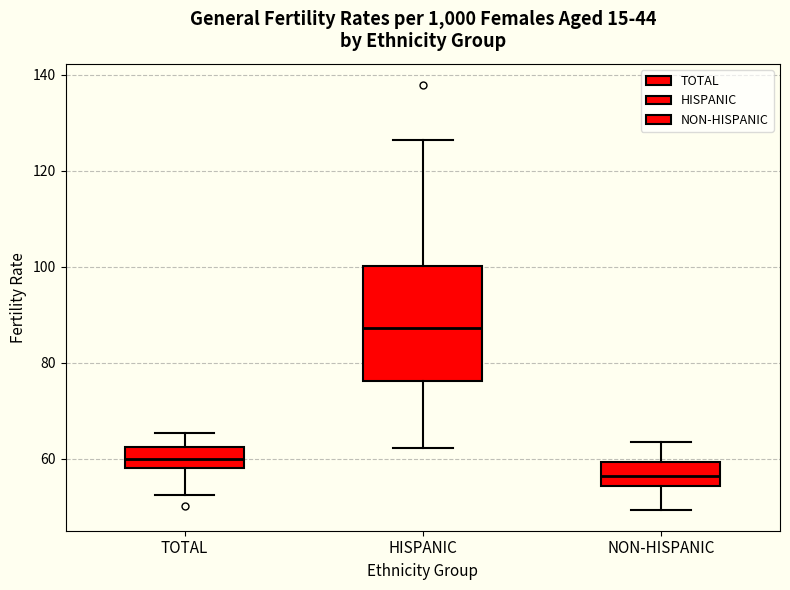

Where does the median line of the box for TOTAL sit on the y-axis? The values are not printed on the chart, so give them approximately, as read against the axis.

60